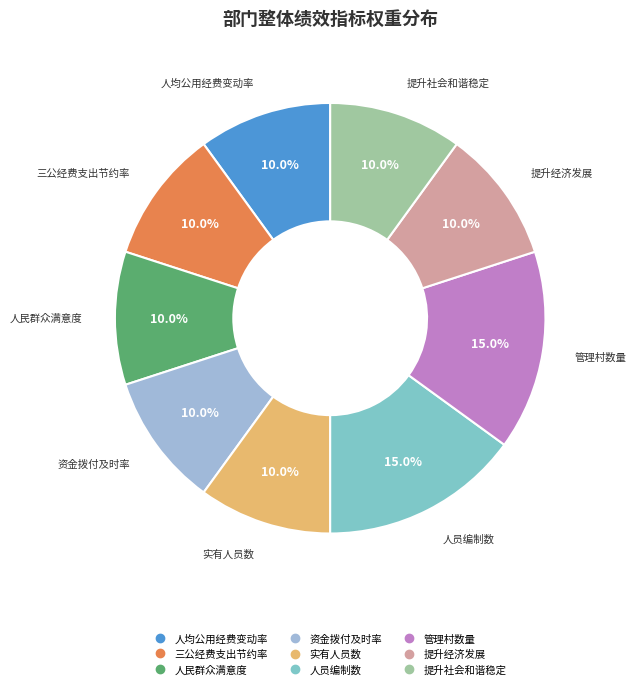

How many segments does this pie chart have?

9